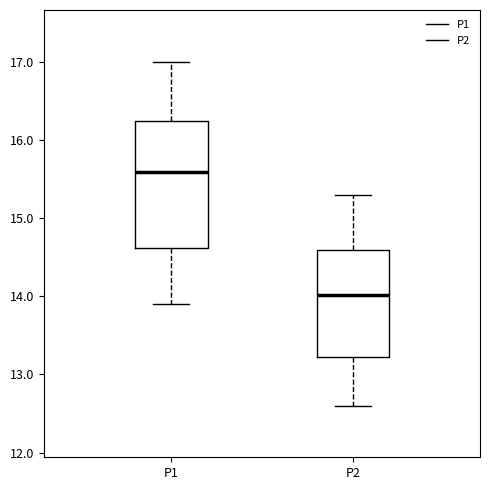

Reading left to right, read every box against the y-axis: the position of its median line, the range the box covers, and the ends of its whiskers. The values are not printed on the chart, so give them approximately, as read against the axis.

P1: median 15.6, box 14.6 to 16.2, whiskers 13.9 to 17.0
P2: median 14.0, box 13.2 to 14.6, whiskers 12.6 to 15.3